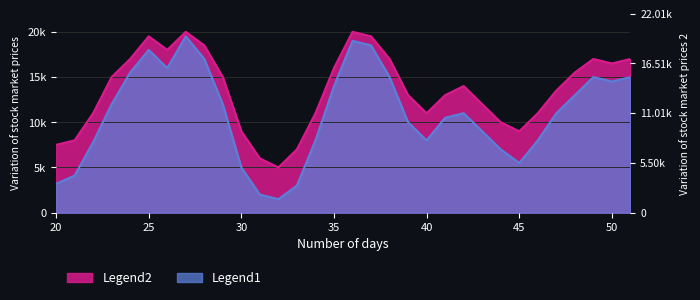

Between 49 and 31, which is larger?

49